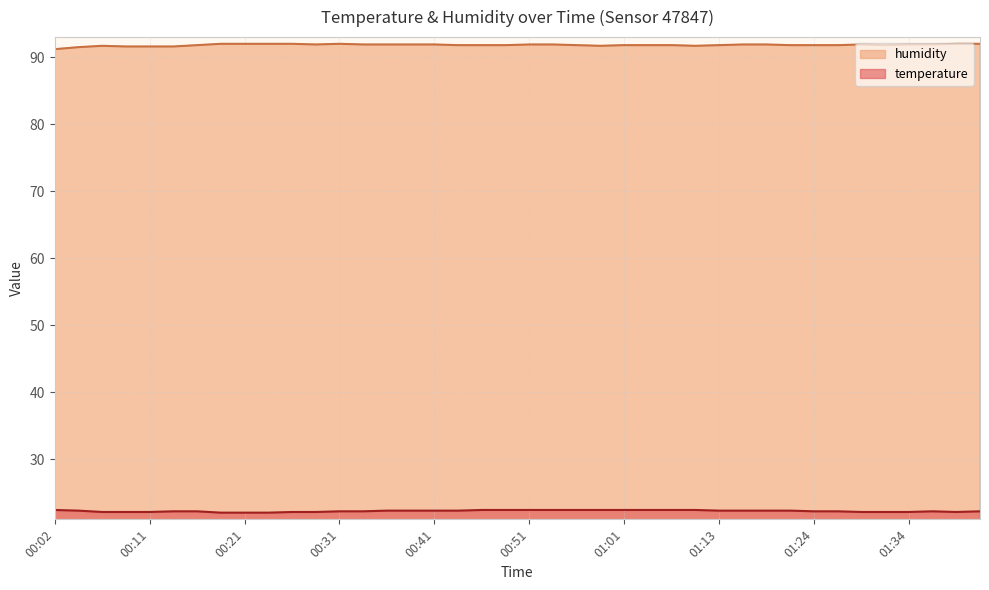

What is the difference between the second highest and second lowest values in the temperature series?

0.4